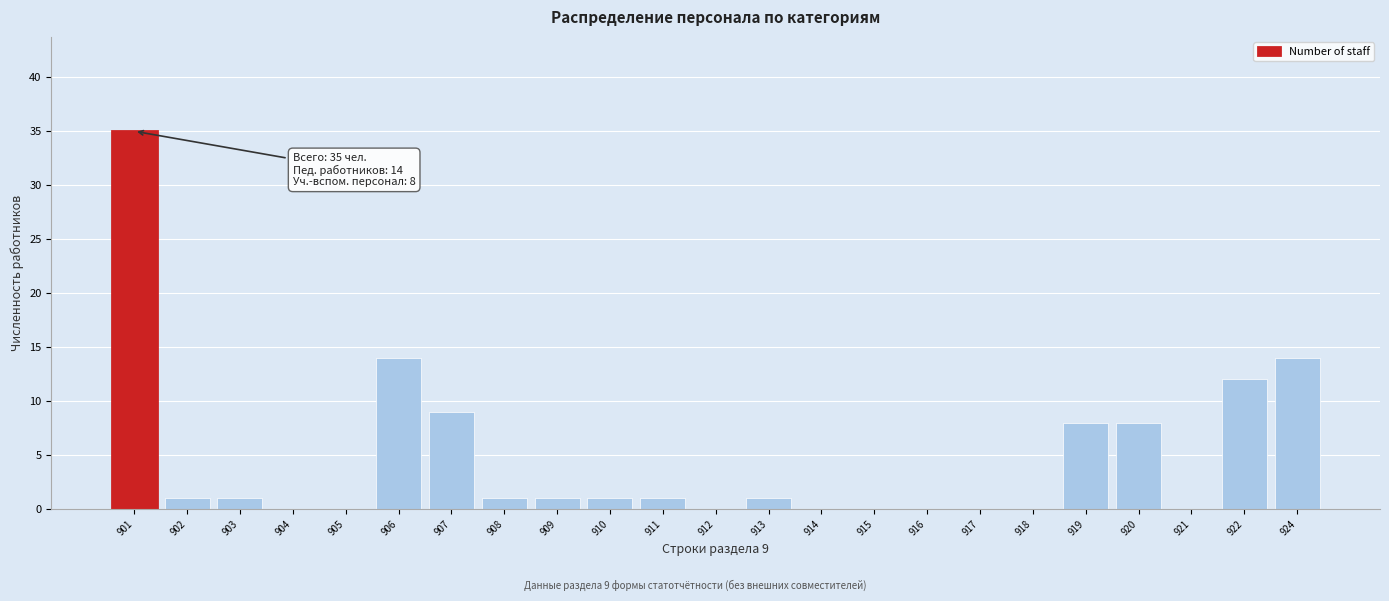

Reading left to right, extract all data points from this chart.

901=35	902=1	903=1	904=0	905=0	906=14	907=9	908=1	909=1	910=1	911=1	912=0	913=1	914=0	915=0	916=0	917=0	918=0	919=8	920=8	921=0	922=12	924=14